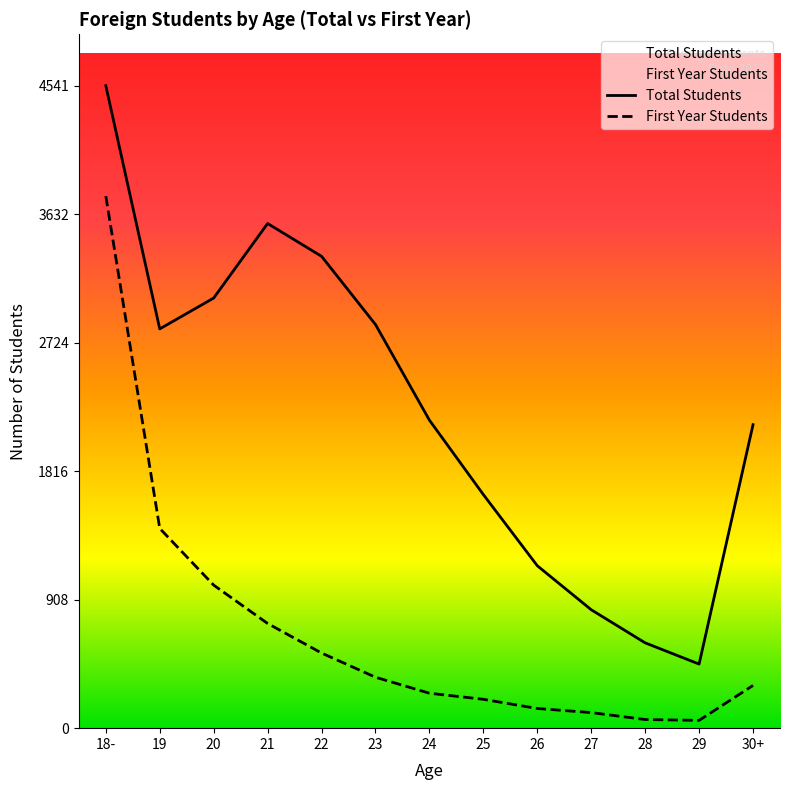

At which label does First Year Students first exceed 302?

18-